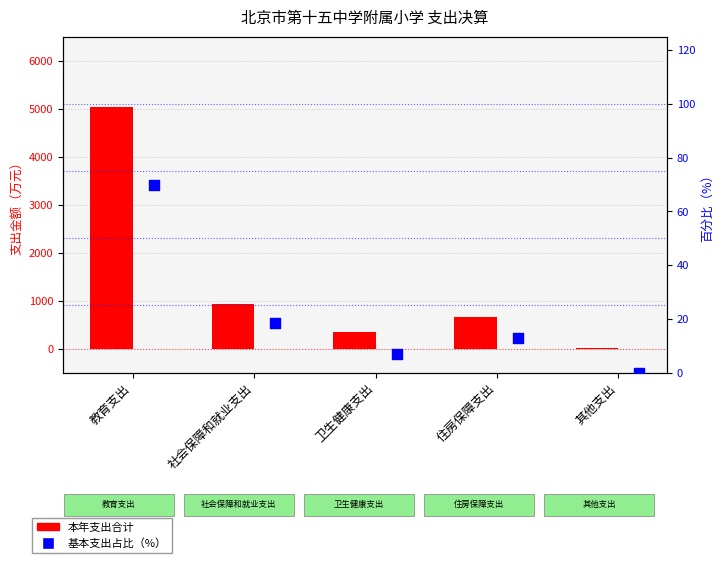

Which series contains the highest Y value?

本年支出合计